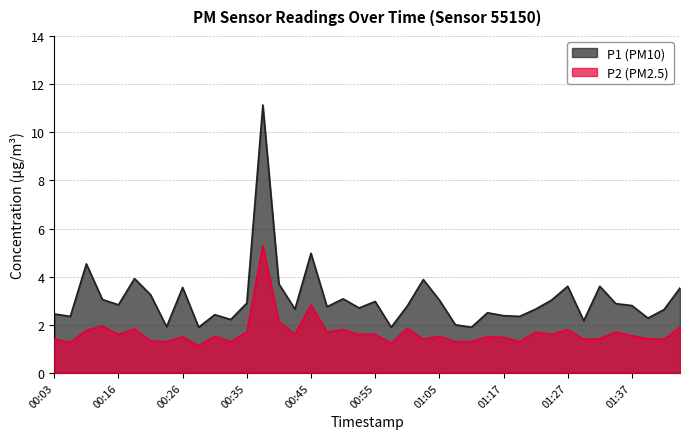

Does the chart have visible grid lines?

Yes